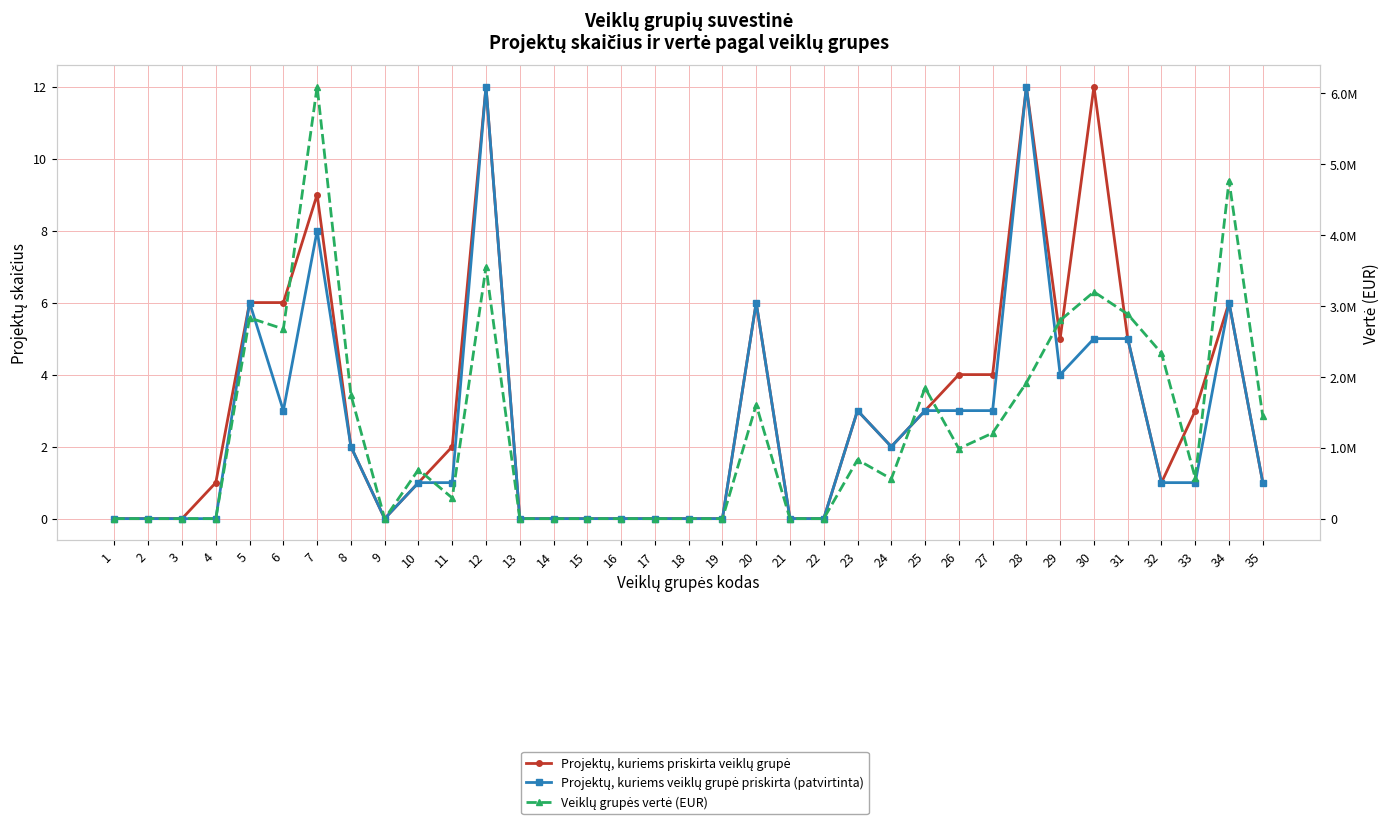

What is the greatest value displayed?

6094690.2